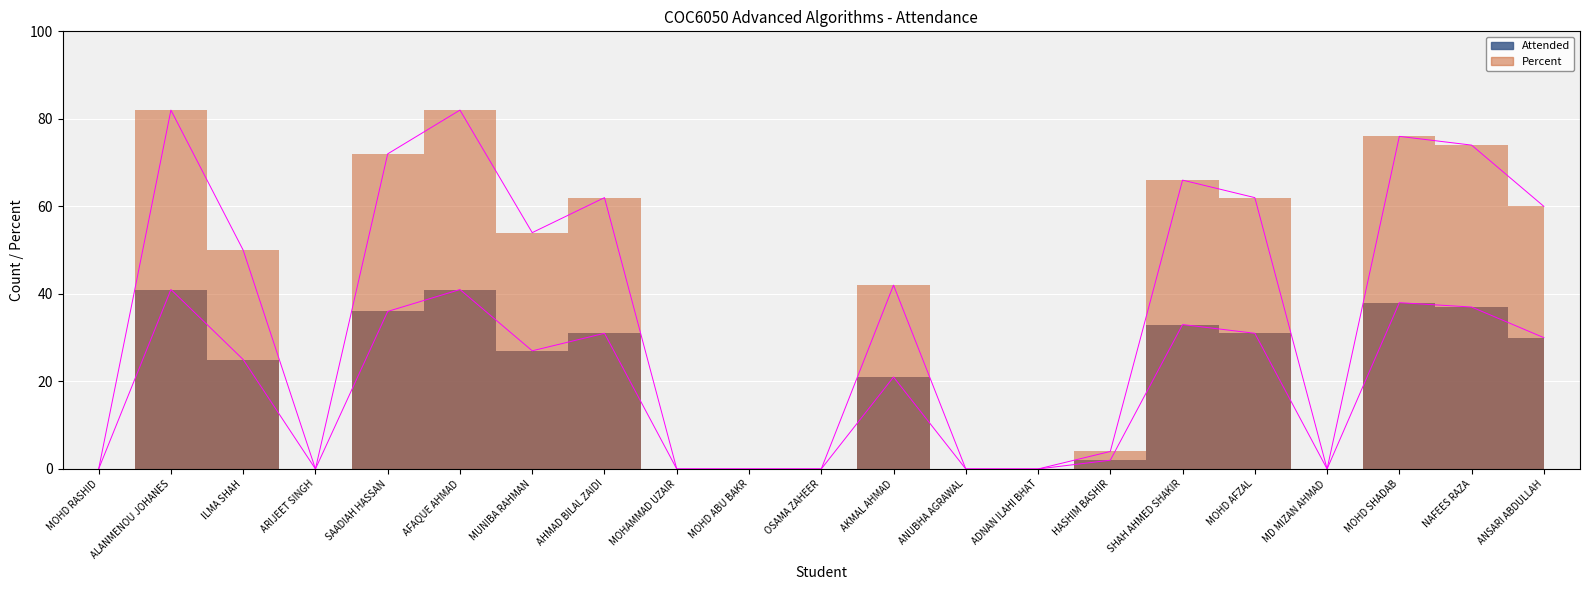

What is the value of the Percent point at the 21st from the left?

60